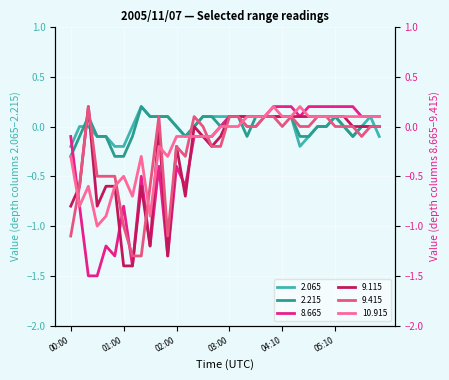

At which label is  10.915 closest to 0?

02:50